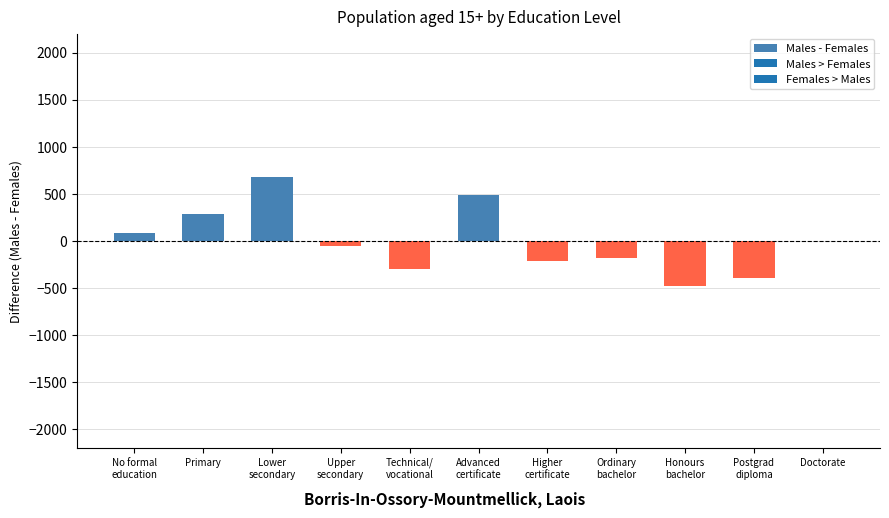

How many values exceed -58?

5